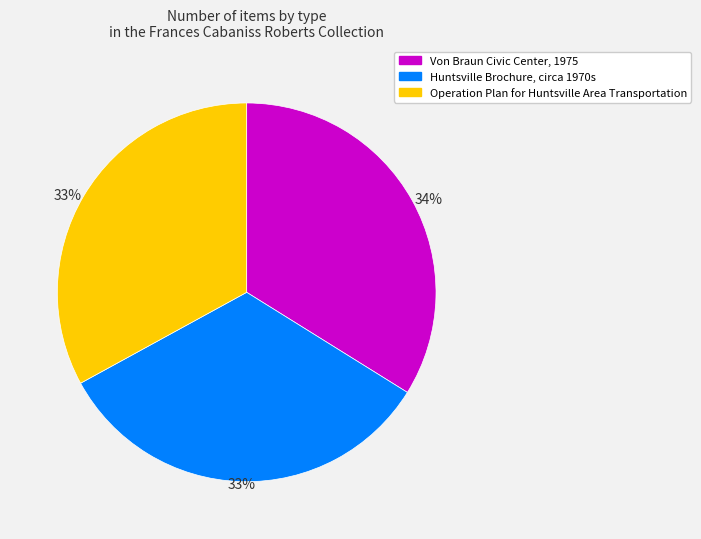

Which slice is the largest?

Von Braun Civic Center, 1975